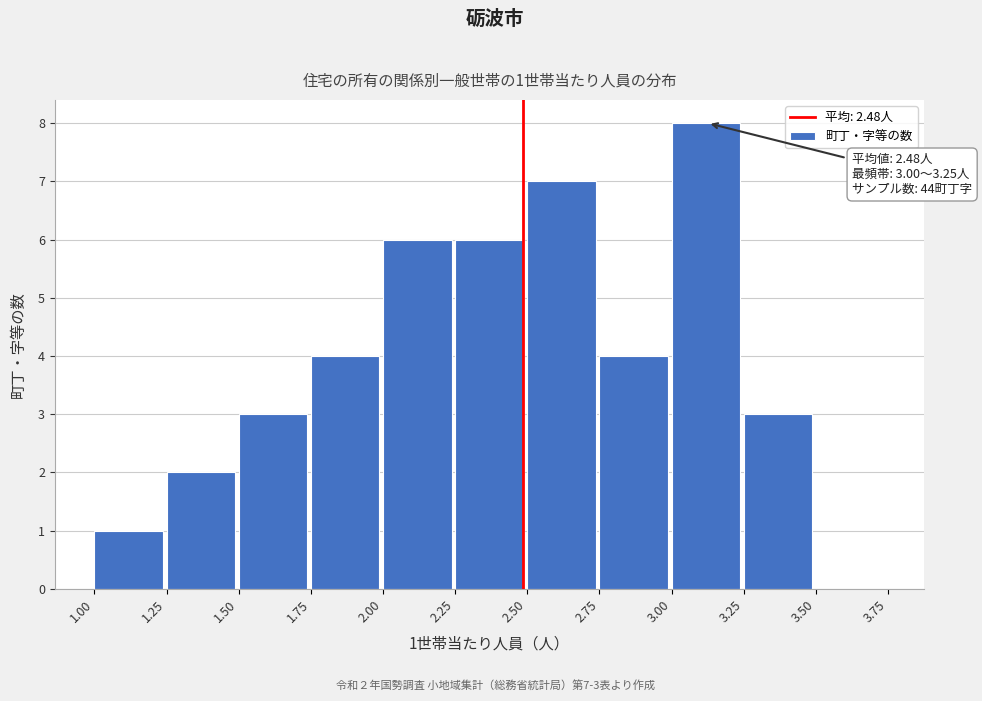

Over which range of the x-axis is the bar tallest?

3.00 to 3.25